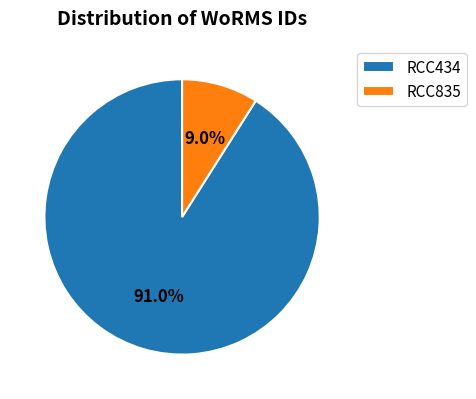

To the nearest percent, what percentage of the pie is RCC434?

91%